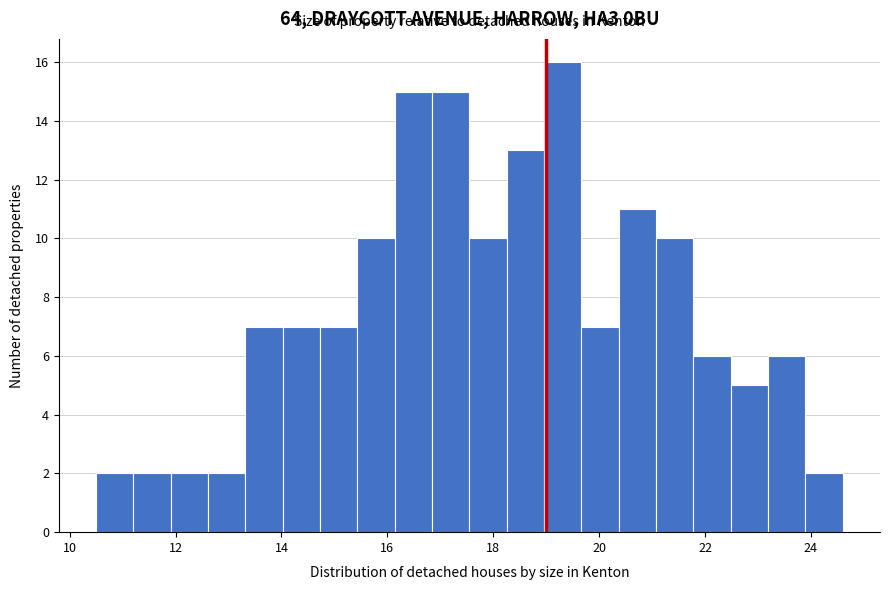

Around what value on the x-axis is the tallest bar? Give the approximate position of its centre, as read against the axis.

19.4